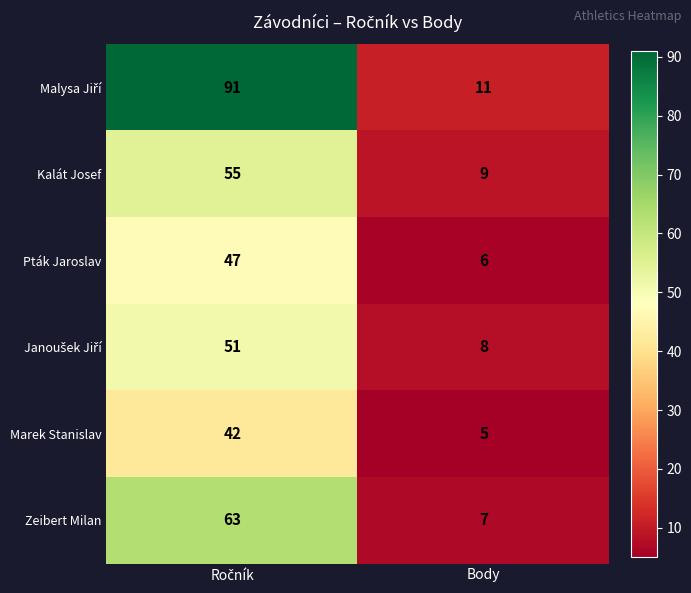

What is the maximum value for Zeibert Milan?

63